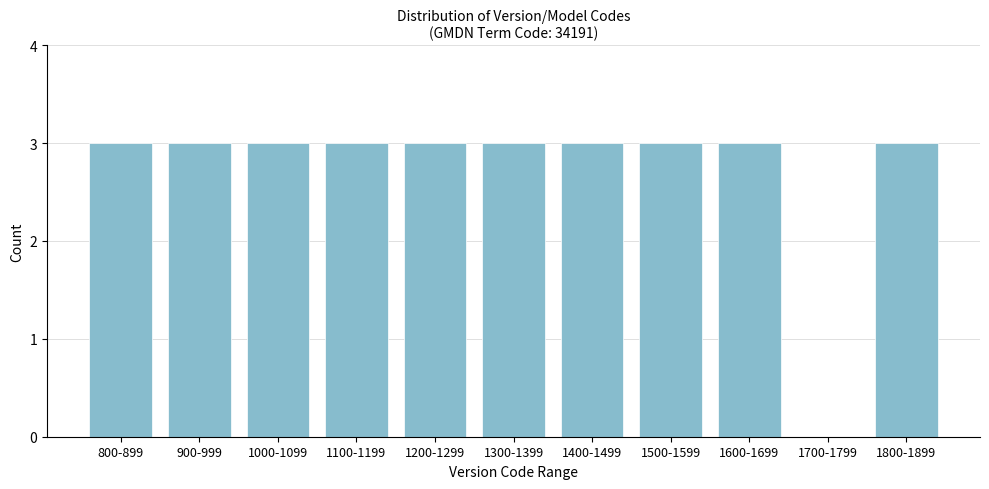

Reading left to right, list all the values displayed in this chart.

800-899=3	900-999=3	1000-1099=3	1100-1199=3	1200-1299=3	1300-1399=3	1400-1499=3	1500-1599=3	1600-1699=3	1700-1799=0	1800-1899=3